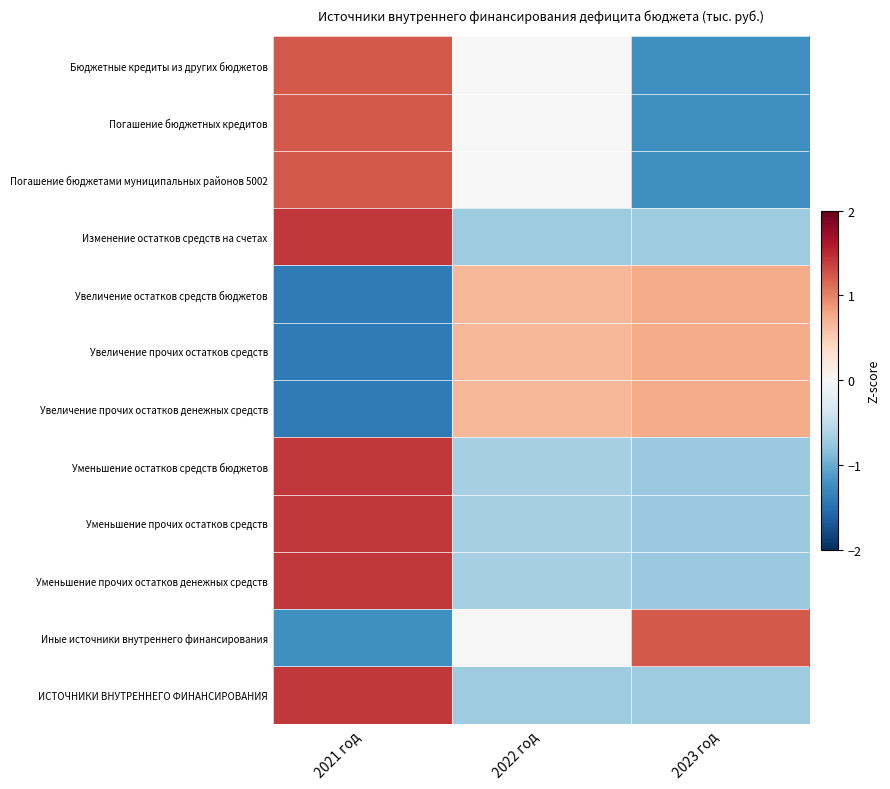

What is the difference between the highest and lowest values at 2023 год?

2.4